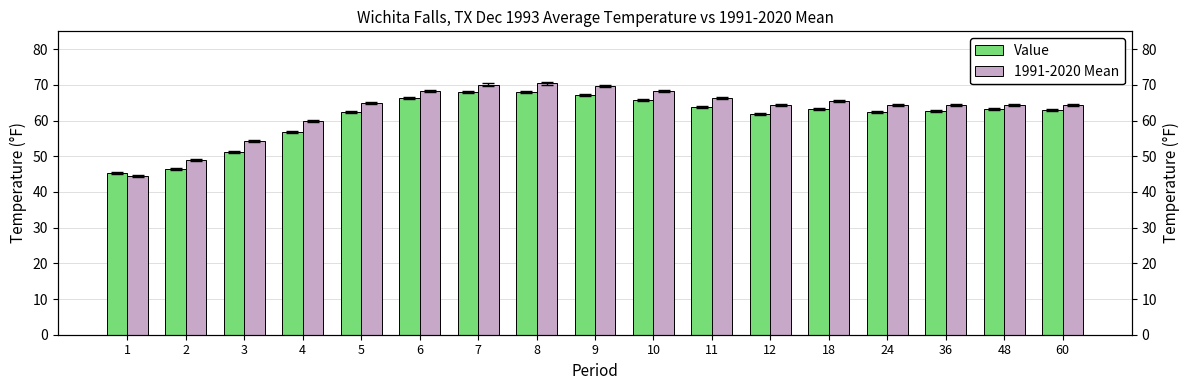

The value of 1991-2020 Mean at 12 is 64.3. True or false?

True